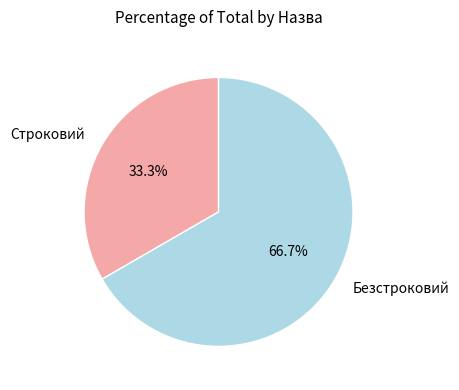

Do Безстроковий and Строковий together represent more than half of the pie?

Yes